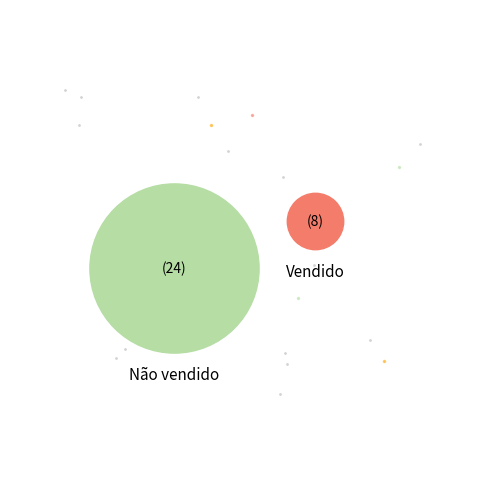

What portion of the pie excludes Vendido?

75.0%